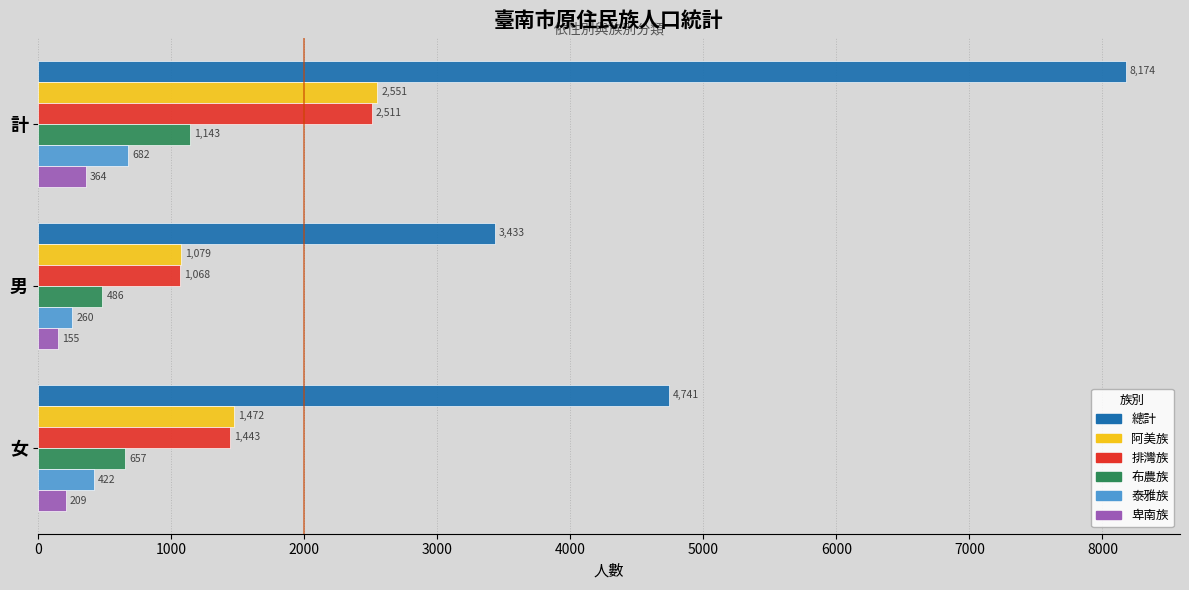

What are all the series names shown in the legend?

總計, 阿美族, 排灣族, 布農族, 泰雅族, 卑南族